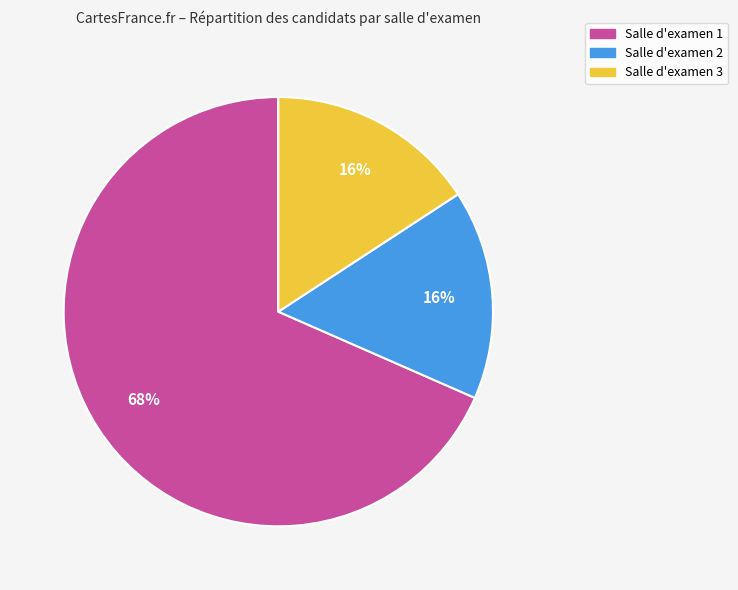

To the nearest percent, what is the average slice percentage?

33%